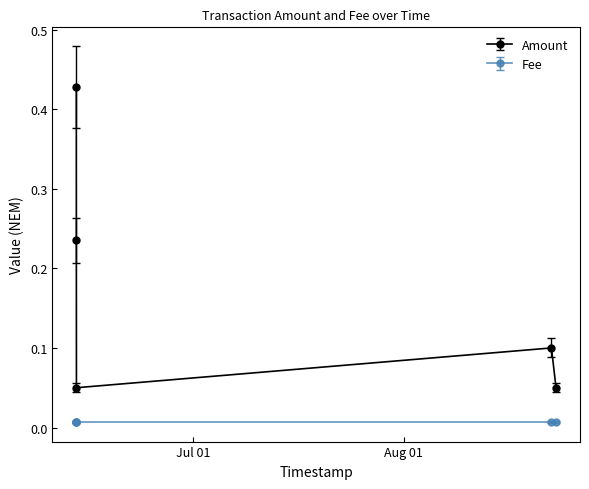

How many interior local peaks does the Amount series have?

1